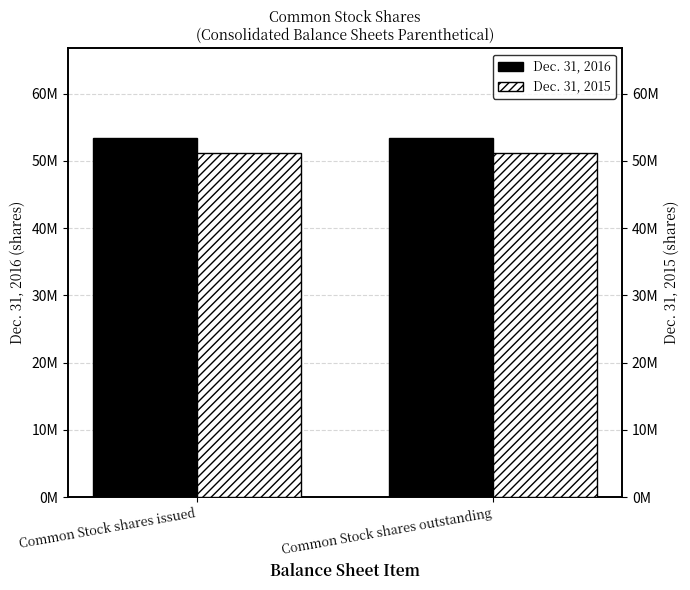

Which has a higher value, Common Stock shares outstanding or Common Stock shares issued?

Common Stock shares outstanding